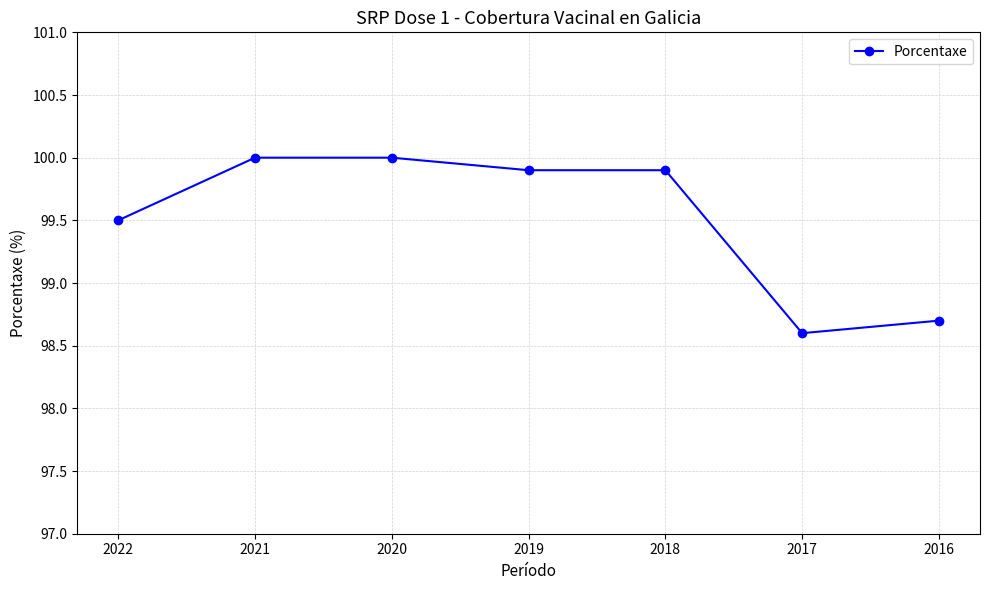

Is it true that the value at 2016 is 51.6?

False